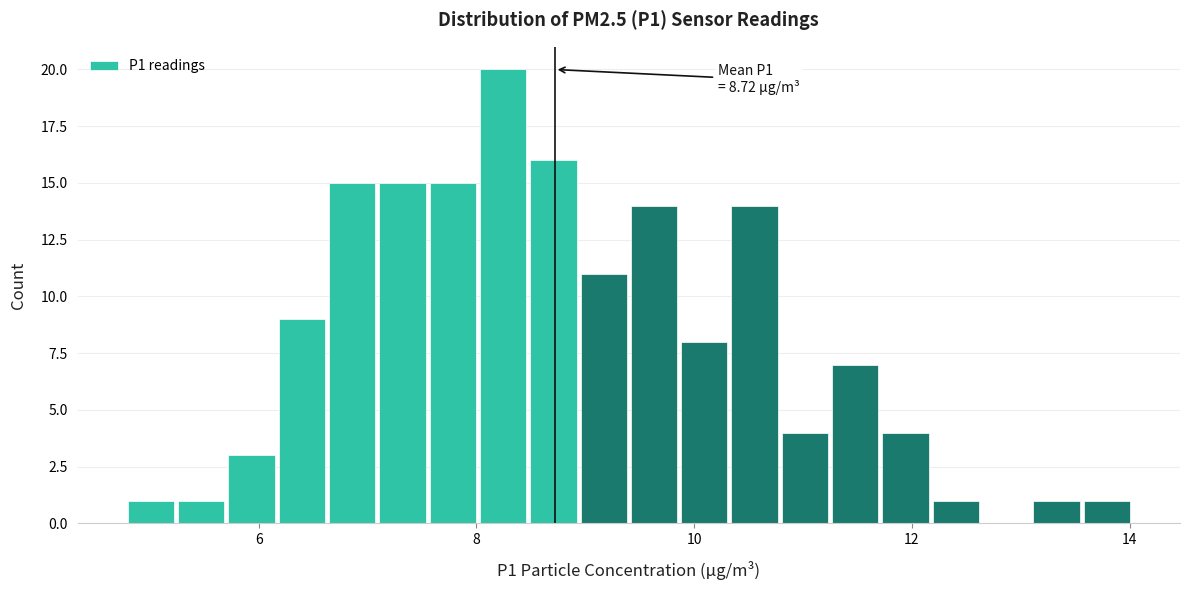

Read against the x-axis, roughly where is the centre of the tallest bar?

8.2